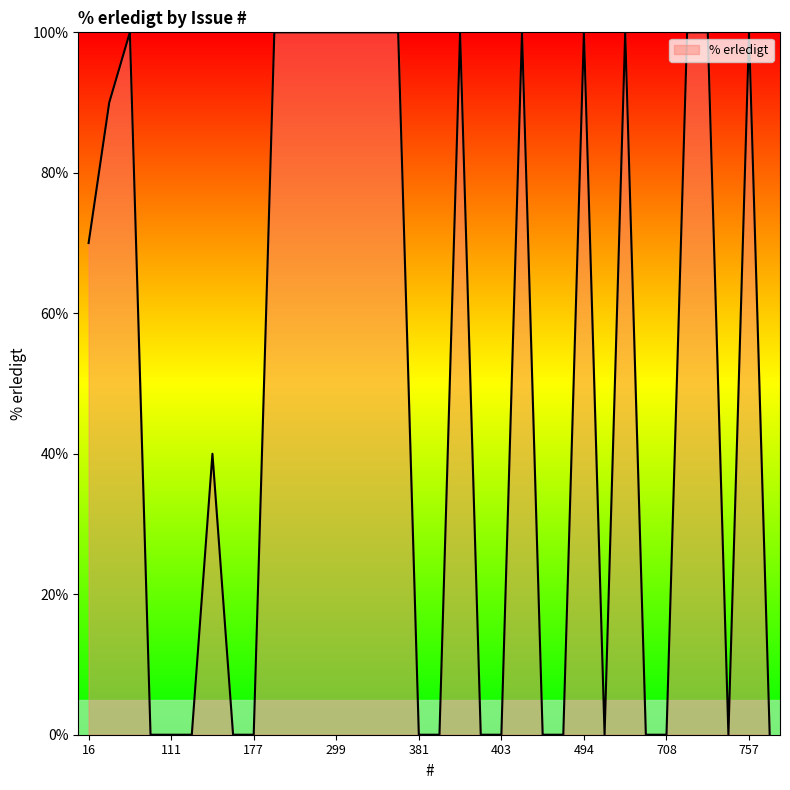

What is the greatest value displayed?

100